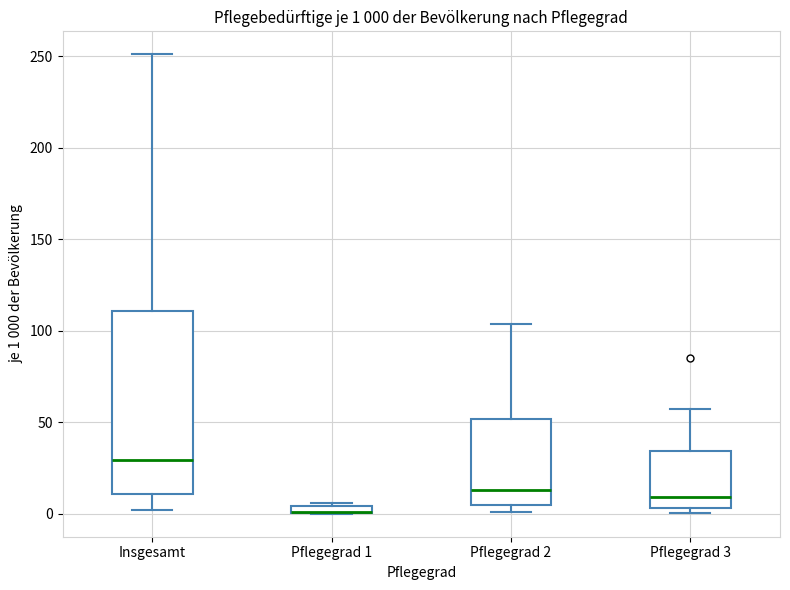

Which box is the tallest, from its lower edge to its upper edge?

Insgesamt